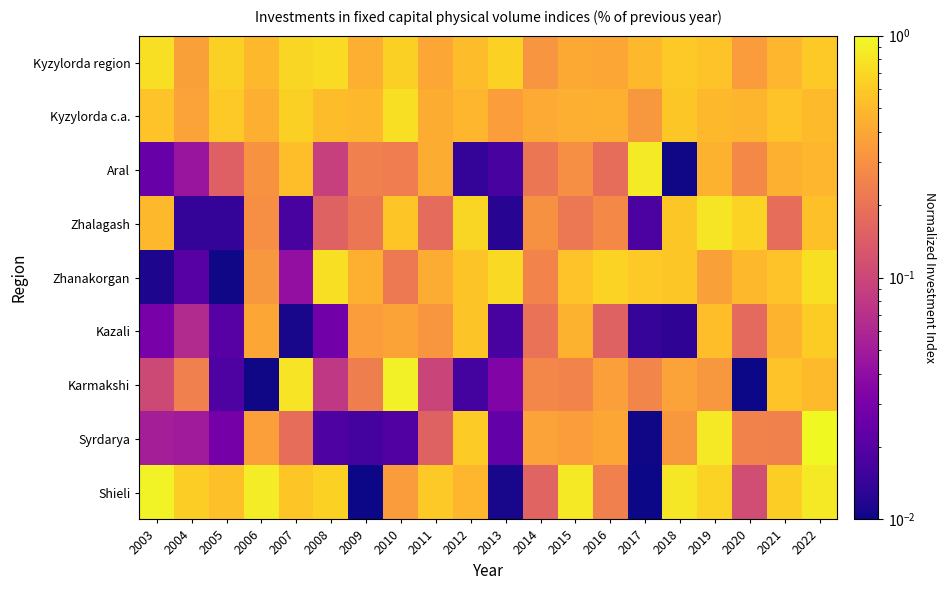

Rank the series by their maximum value, from lowest to highest.

Kazali, Kyzylorda region, Zhanakorgan, Kyzylorda c.a., Zhalagash, Aral, Karmakshi, Shieli, Syrdarya